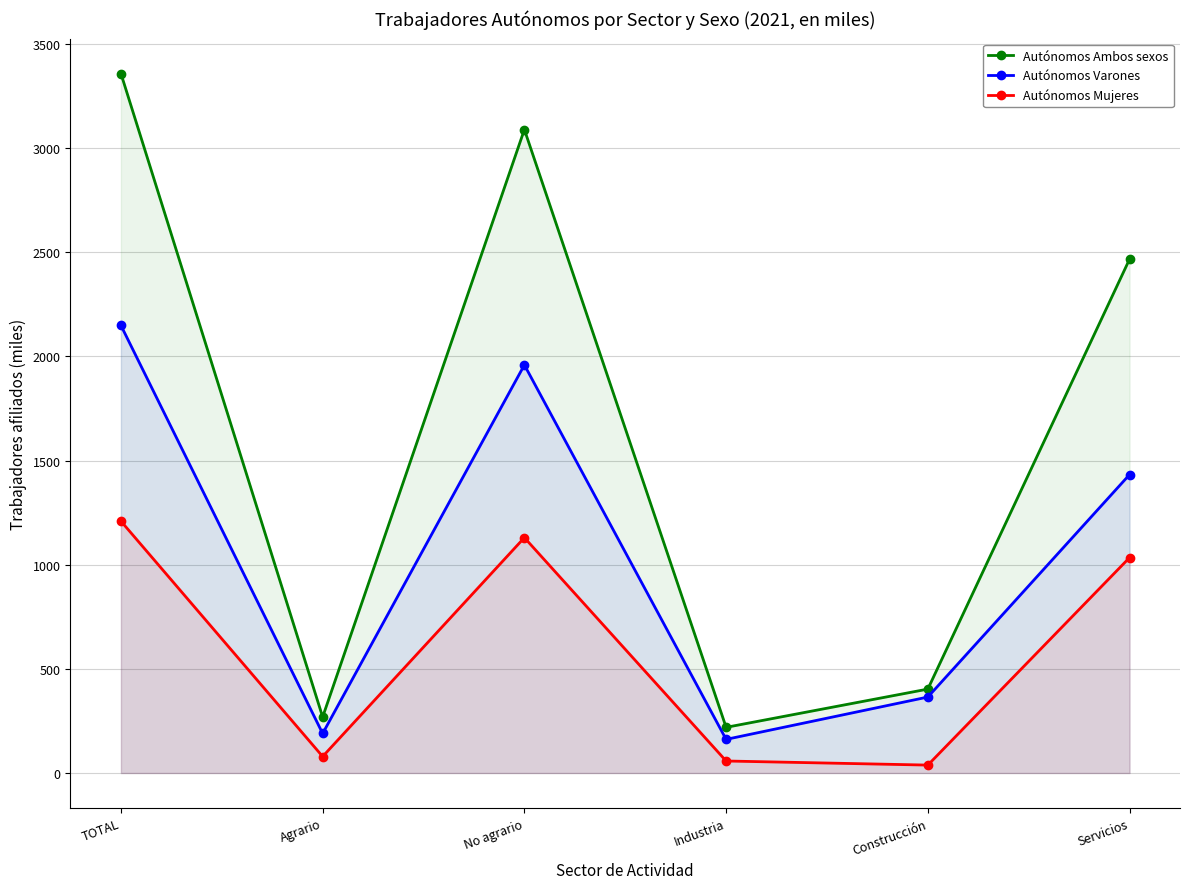

What is the difference between the Autónomos Ambos sexos values at Servicios and Construcción?

2063.7